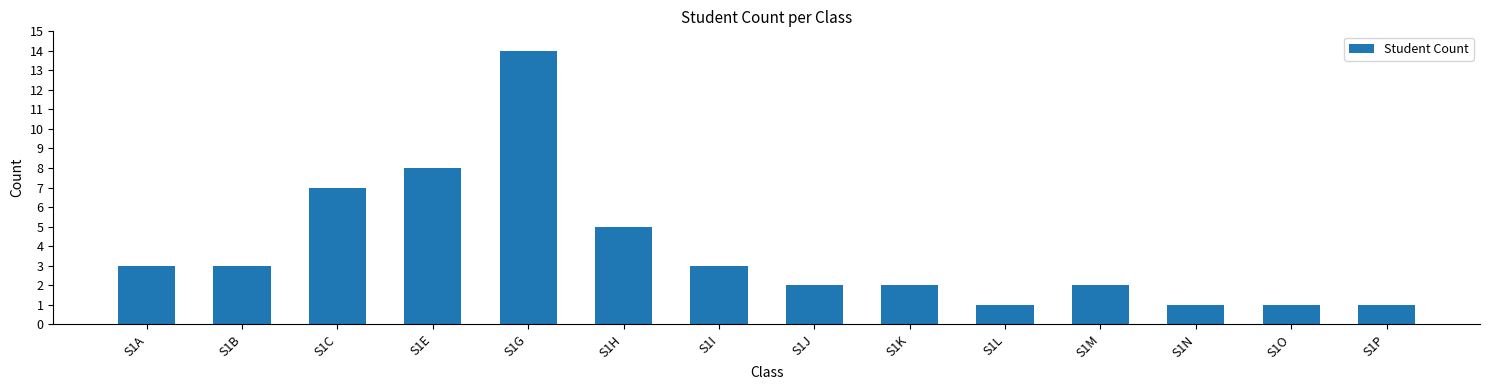

Reading left to right, extract all data points from this chart.

S1A=3	S1B=3	S1C=7	S1E=8	S1G=14	S1H=5	S1I=3	S1J=2	S1K=2	S1L=1	S1M=2	S1N=1	S1O=1	S1P=1